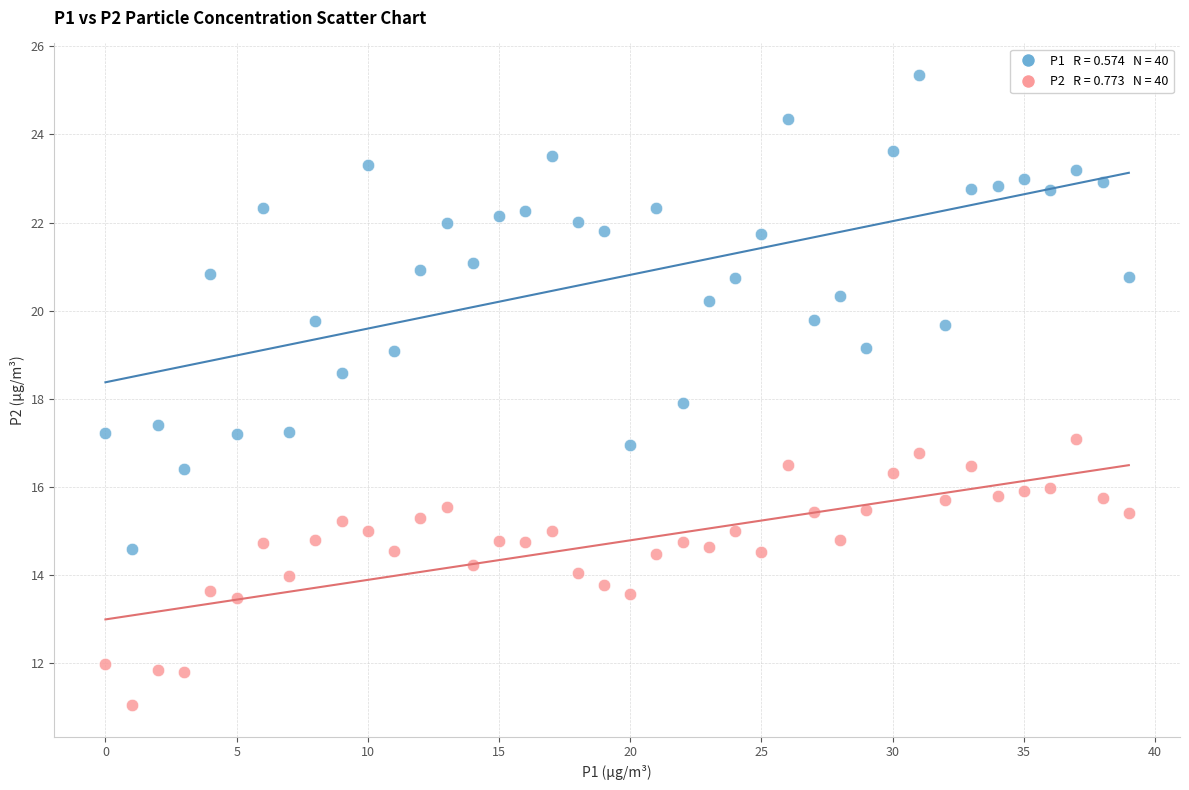

Across all data points, what is the range of Y values (max minus min)?

14.3